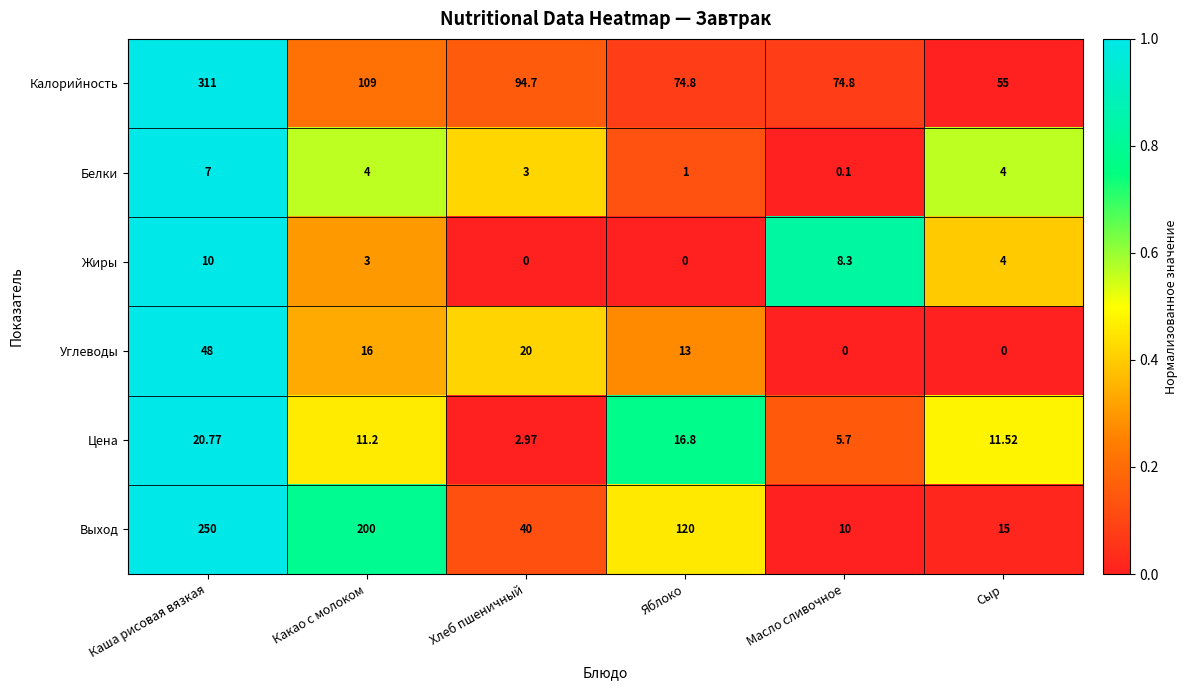

At which label does Калорийность first exceed 94?

Каша рисовая вязкая